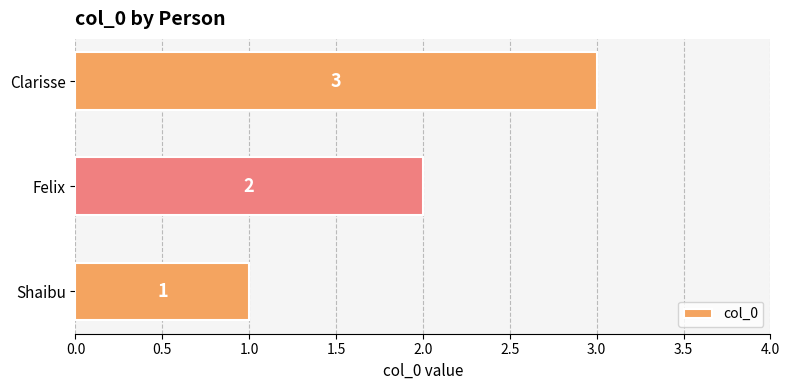

How many data points are less than 2?

1